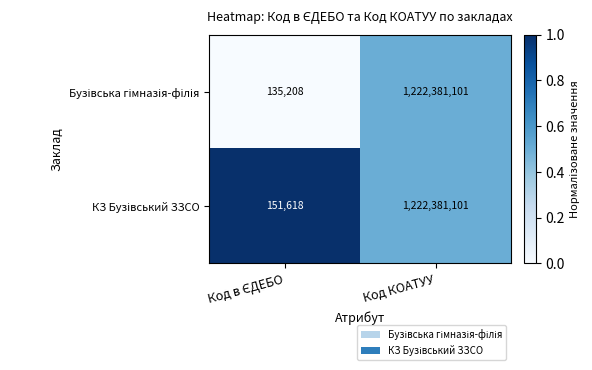

What is the smallest value displayed?

135208